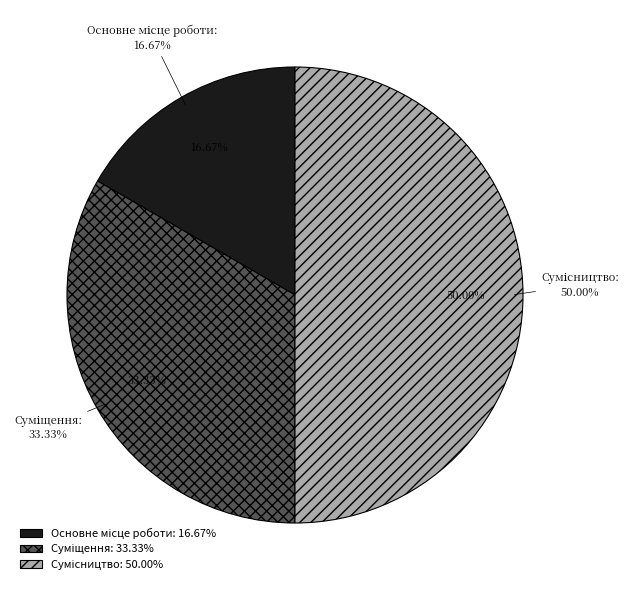

True or false: Сумісництво accounts for 50% of the total.

True